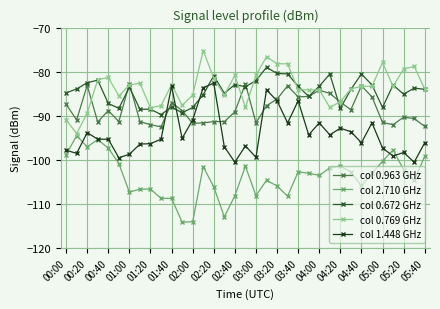

What is the difference between the maximum and second lowest values in the col 0.769 GHz series?

15.7